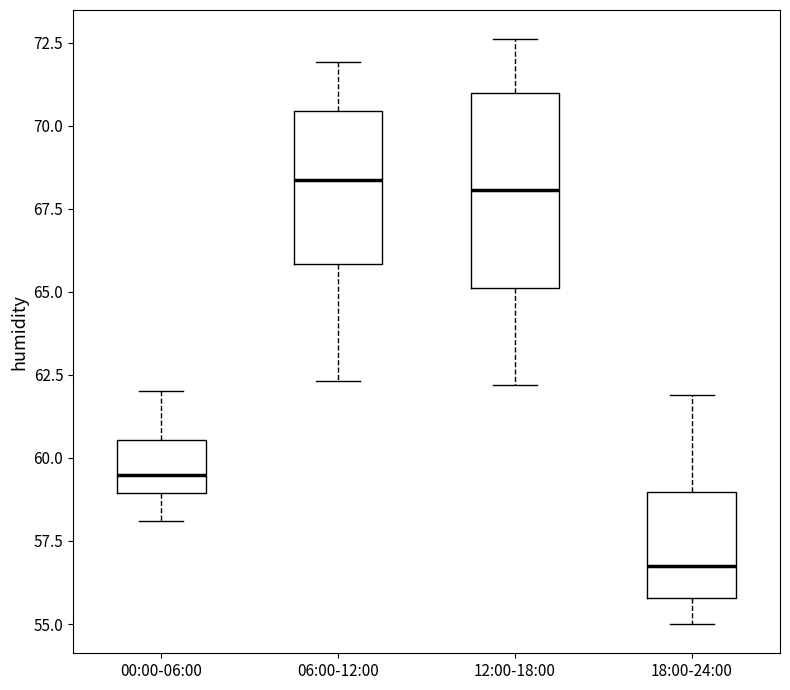

Where is the upper edge of the box for 12:00-18:00 on the y-axis? The values are not printed on the chart, so give them approximately, as read against the axis.

71.0